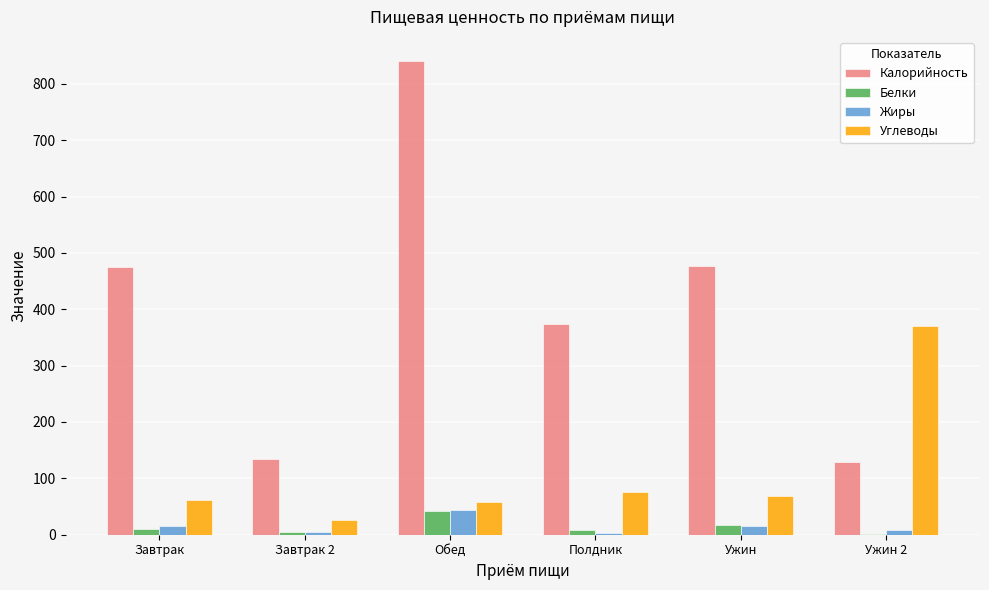

What is the average value of the Белки series?

14.1